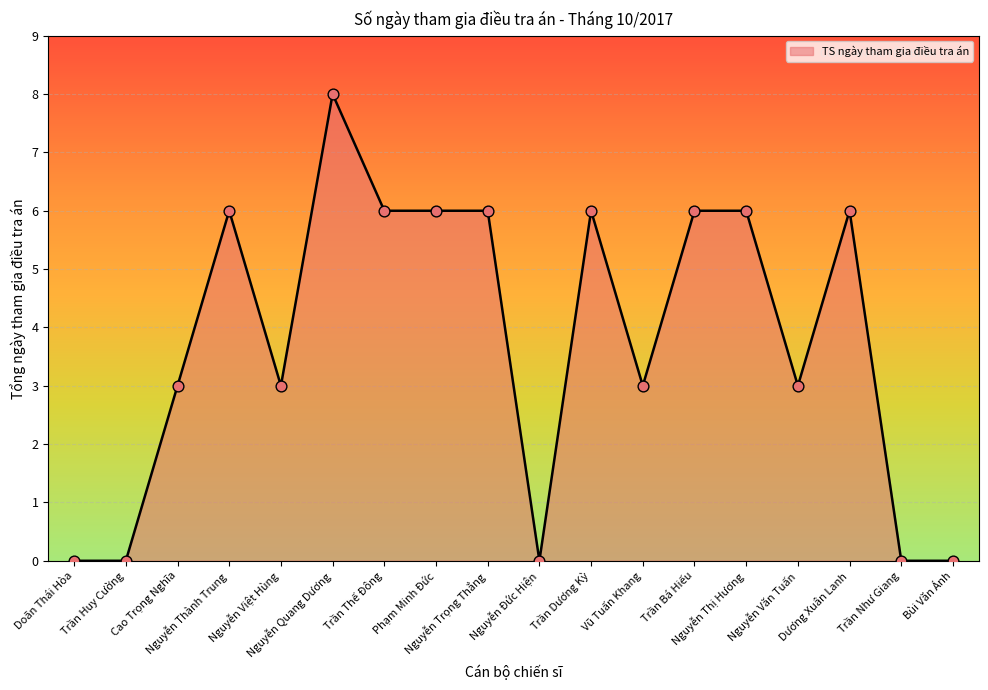

What is the change in value from Nguyễn Đức Hiện to Trần Dương Kỳ?

+6